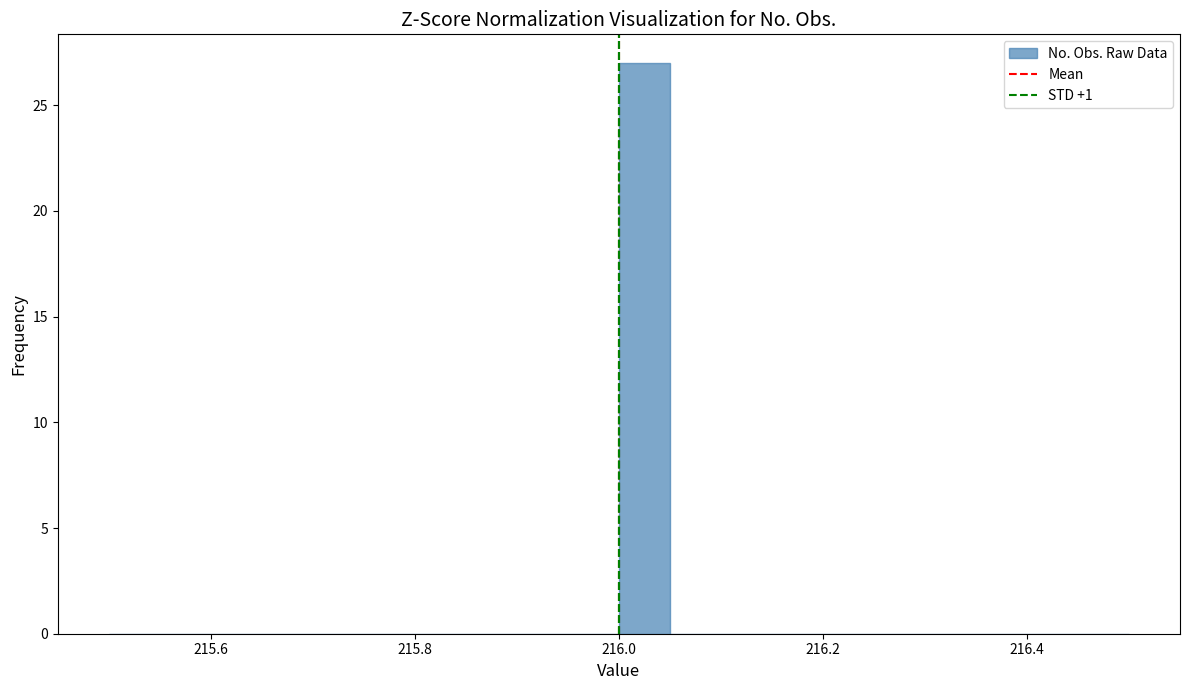

Around what value on the x-axis is the tallest bar? Give the approximate position of its centre, as read against the axis.

216.02